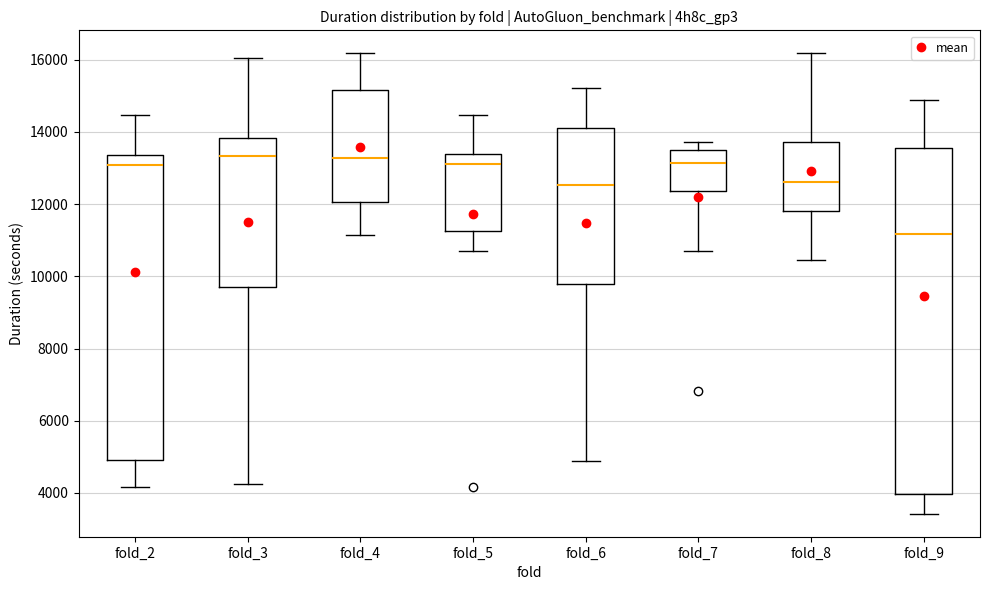

Reading left to right, transcribe this box plot: for each box, give where its median line is, the range the box spans, and where its two whiskers end, as read against the y-axis. The values are not printed on the chart, so give them approximately, as read against the axis.

fold_2: median 13000, box 5000 to 13400, whiskers 4200 to 14400
fold_3: median 13400, box 9800 to 13800, whiskers 4200 to 16000
fold_4: median 13200, box 12000 to 15200, whiskers 11200 to 16200
fold_5: median 13200, box 11200 to 13400, whiskers 10600 to 14400
fold_6: median 12600, box 9800 to 14200, whiskers 4800 to 15200
fold_7: median 13200, box 12400 to 13600, whiskers 10600 to 13800
fold_8: median 12600, box 11800 to 13800, whiskers 10400 to 16200
fold_9: median 11200, box 4000 to 13600, whiskers 3400 to 14800